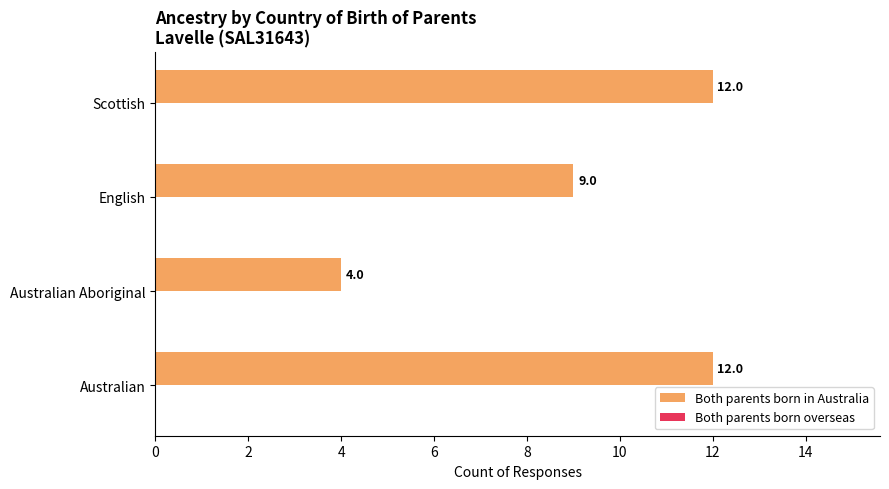

What is the sum of all values?

37